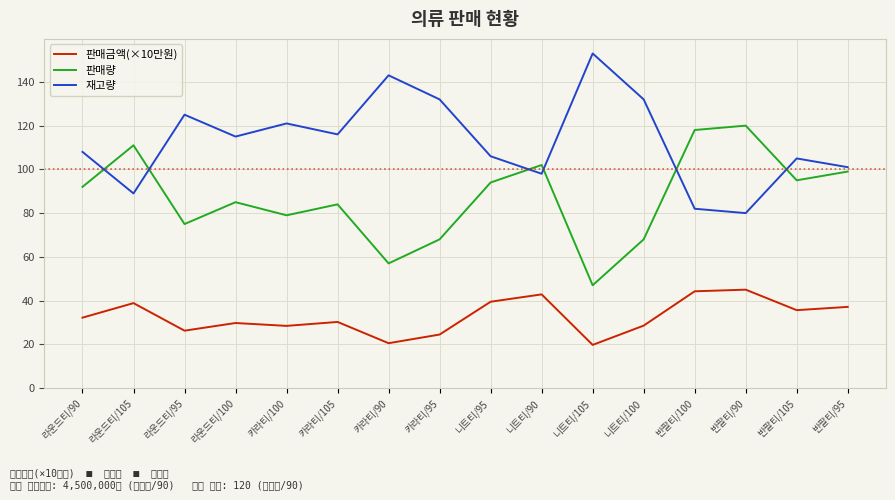

At 니트티/105, list the series in order from smallest to largest.

판매금액(×10만원), 판매량, 재고량